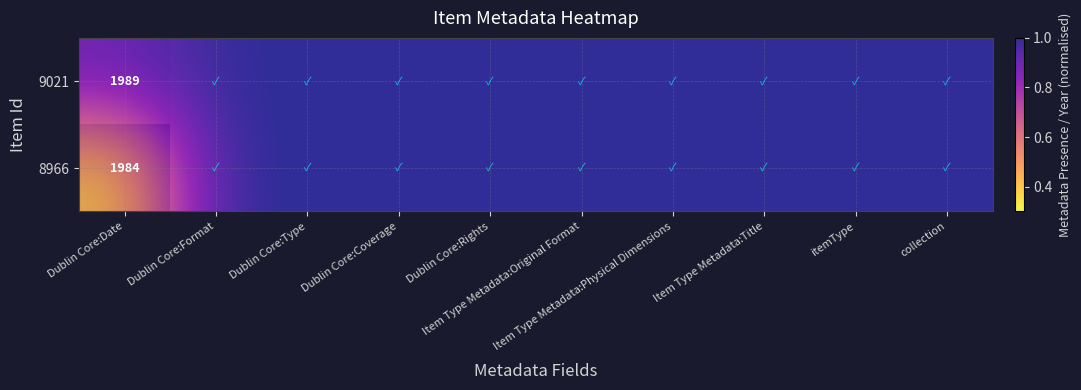

What is the smallest value displayed?

0.4